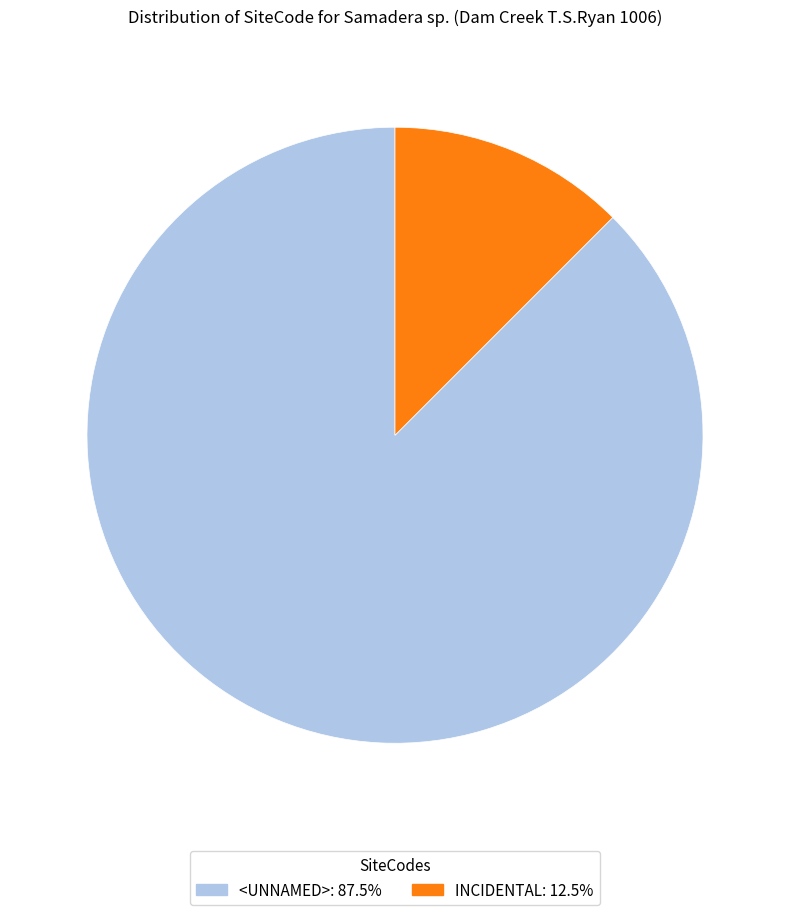

How many slices are in this pie chart?

2